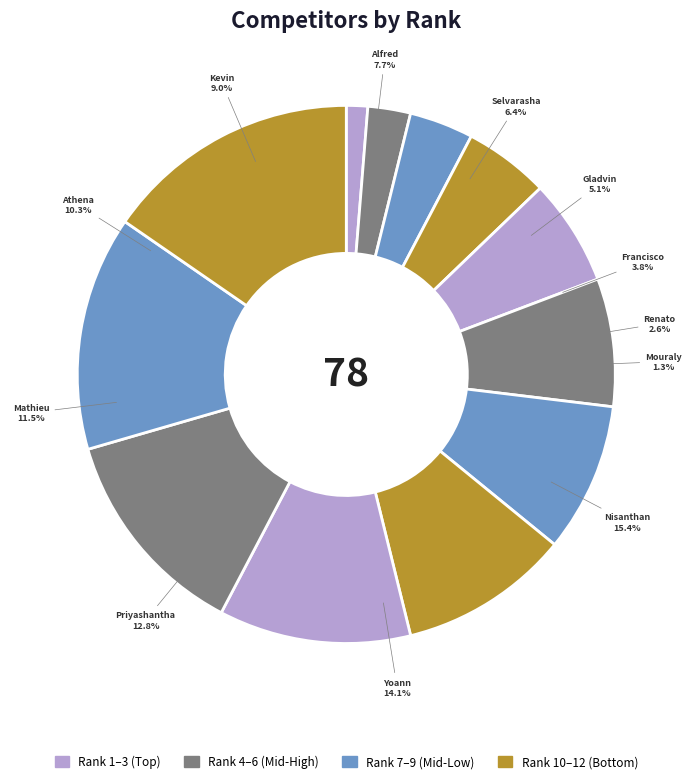

Combined, do W. De Alwis Sudath Priyashantha and Rajadurai Alfred account for over 50%?

No